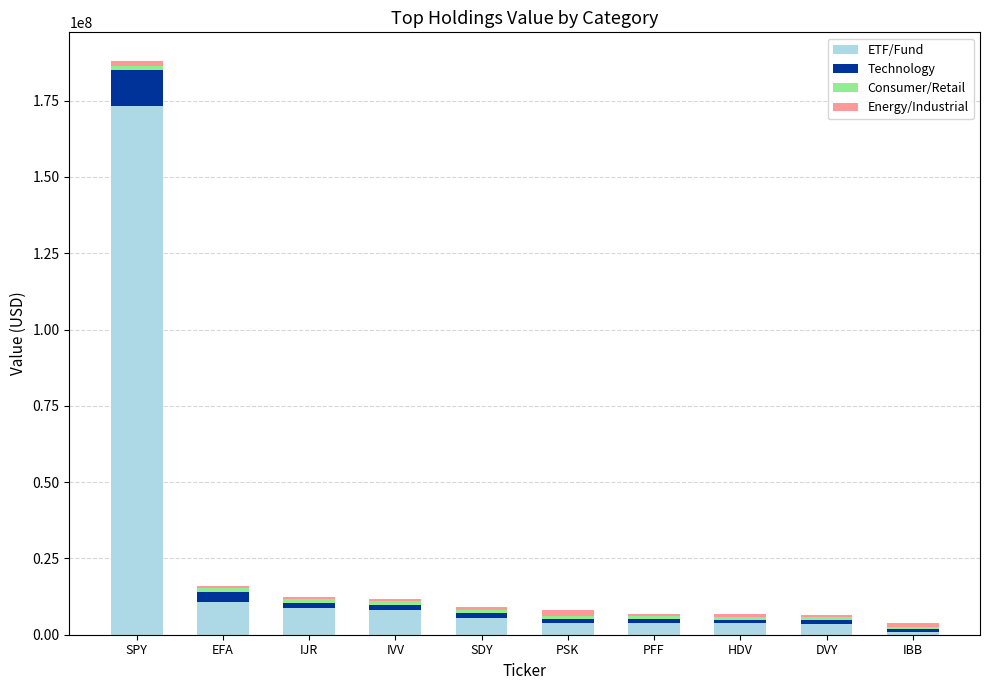

What is the difference between the maximum and minimum values in the ETF/Fund series?

172210973